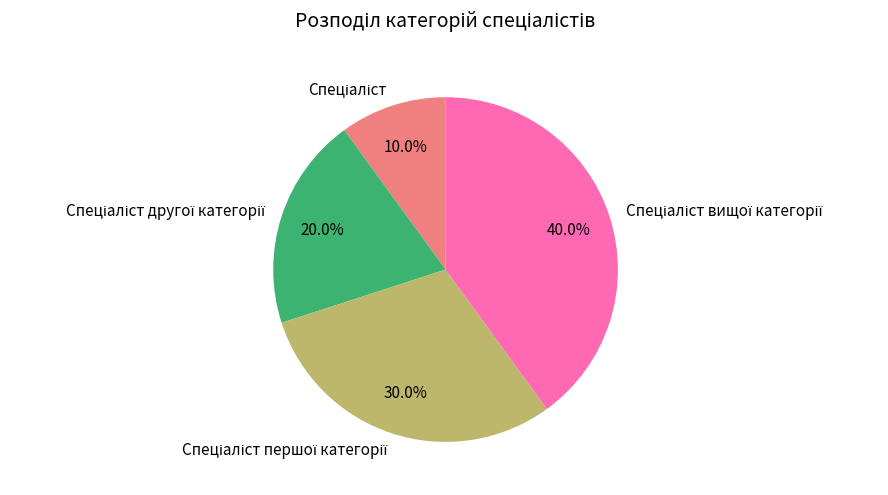

How many segments does this pie chart have?

4